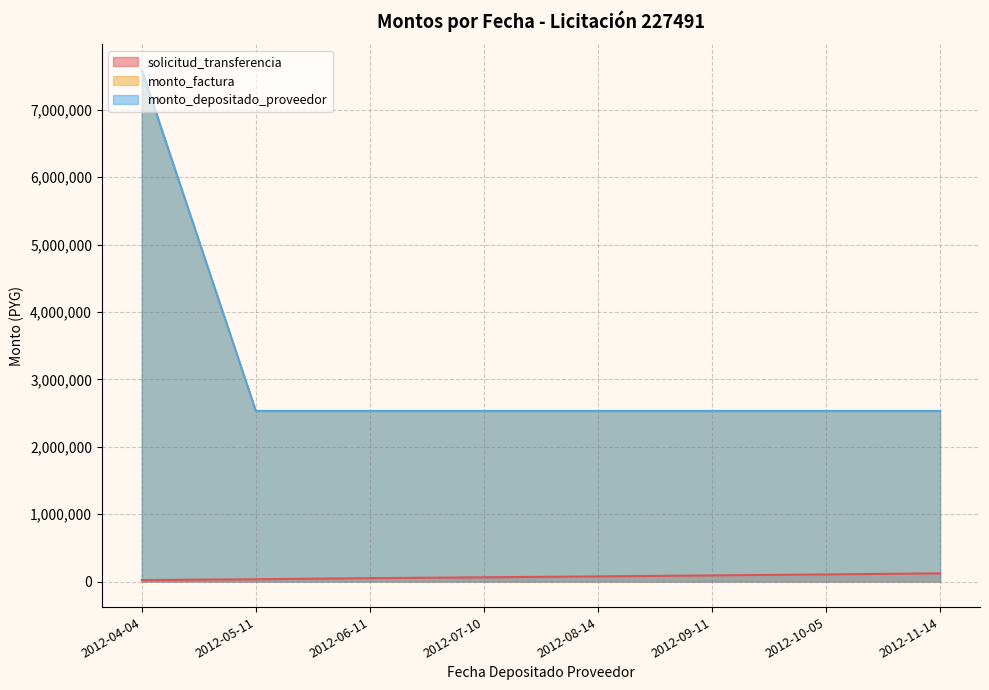

What is the value of the monto_factura point at the 1st from the left?

7590000